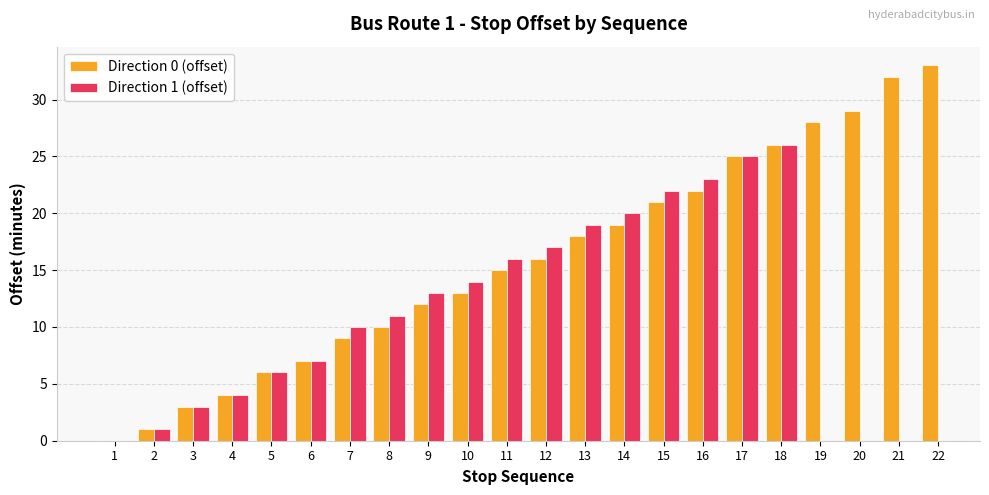

Reading left to right, what are all the values shown in this chart?

1=0	2=1	3=3	4=4	5=6	6=7	7=9	8=10	9=12	10=13	11=15	12=16	13=18	14=19	15=21	16=22	17=25	18=26	19=28	20=29	21=32	22=33